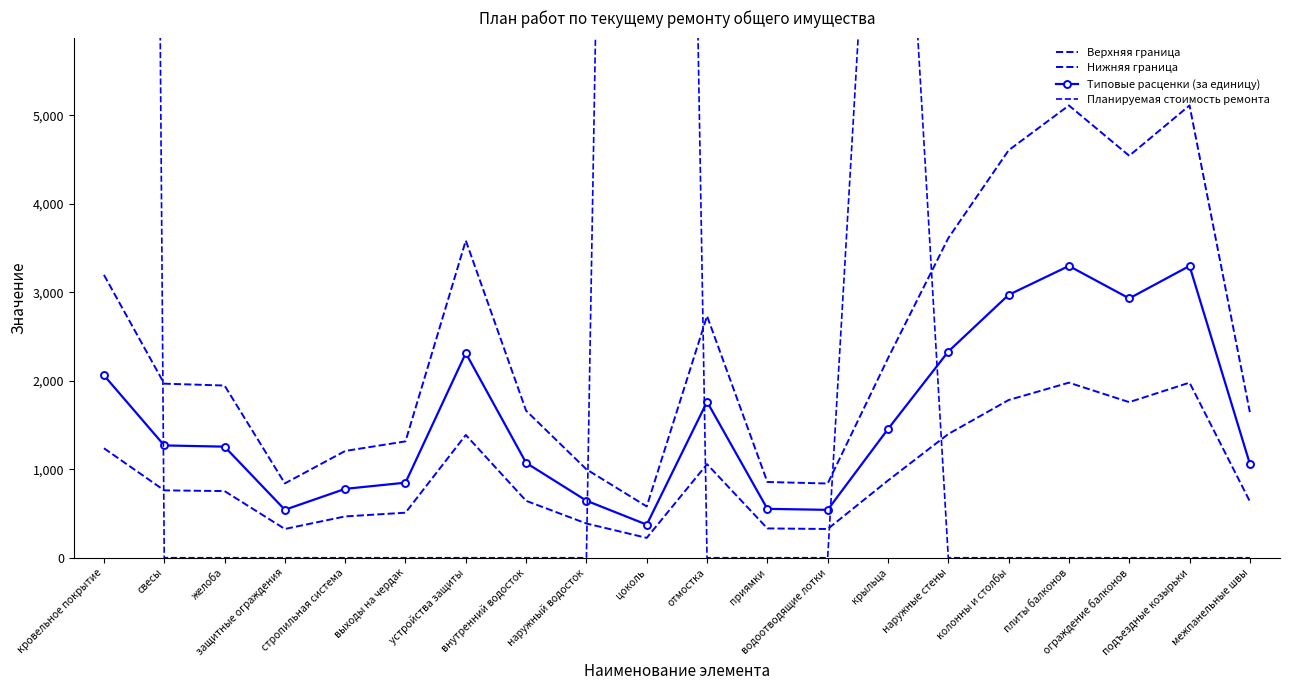

How many lines are shown in the chart?

4